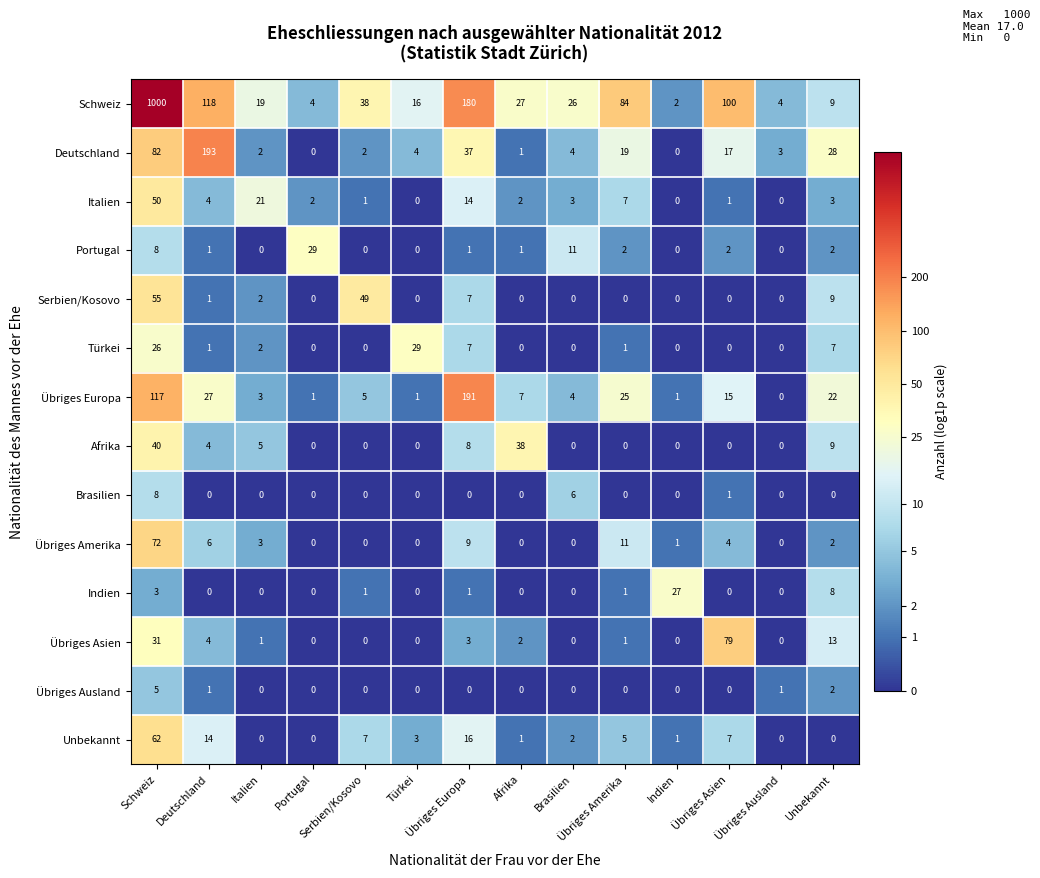

At which category is the sum across all series the highest?

Schweiz